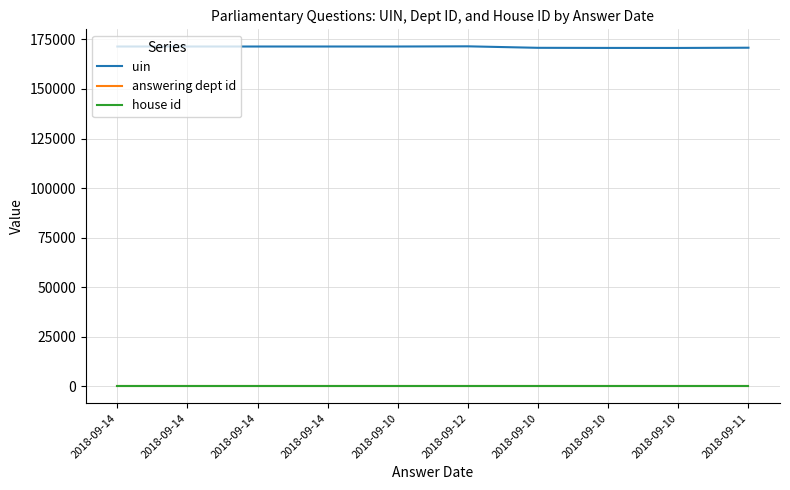

Does the chart have visible grid lines?

Yes